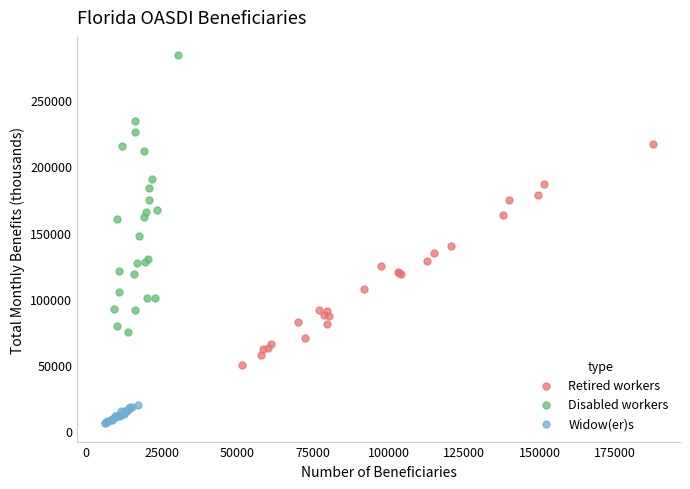

Which series contains the highest Y value?

Disabled workers